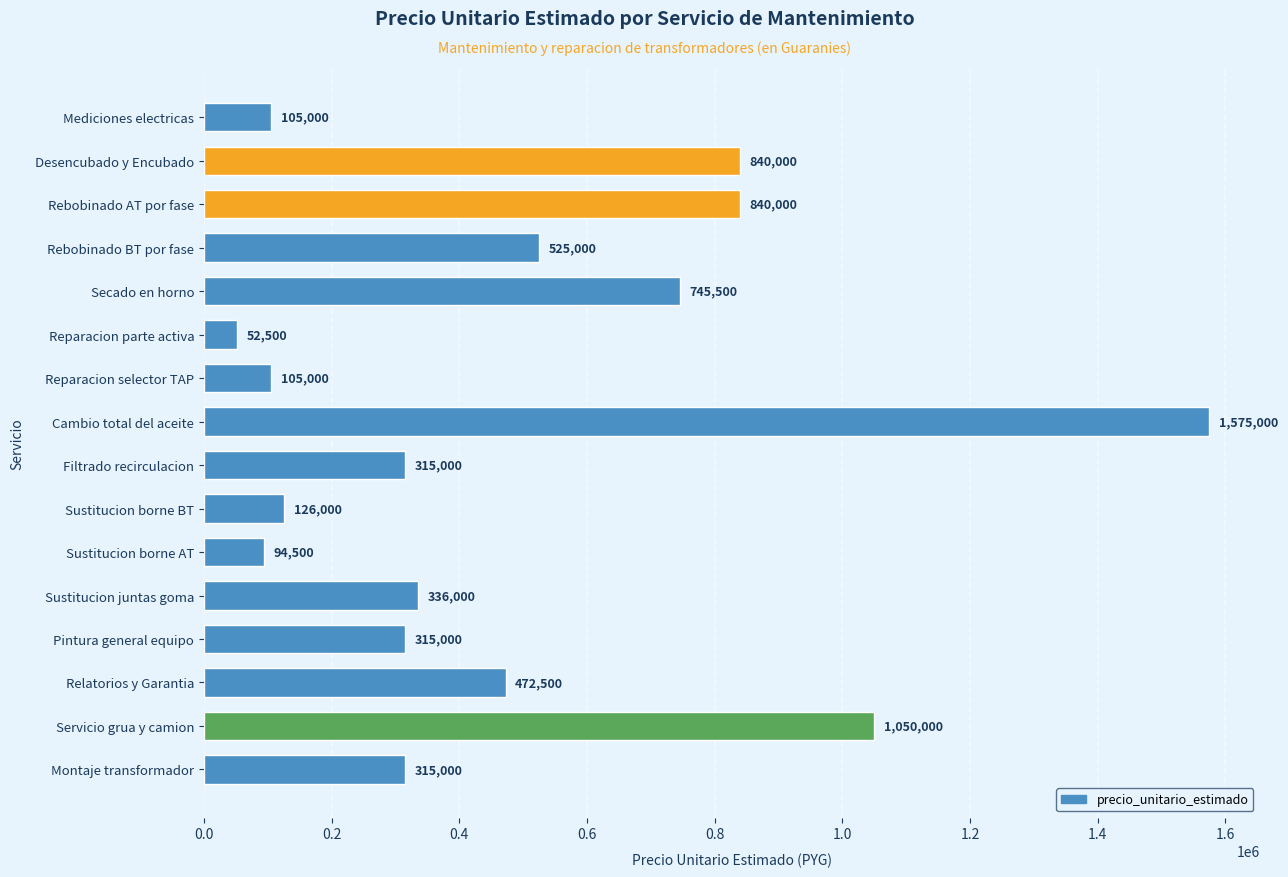

What is the minimum value shown in the chart?

52500